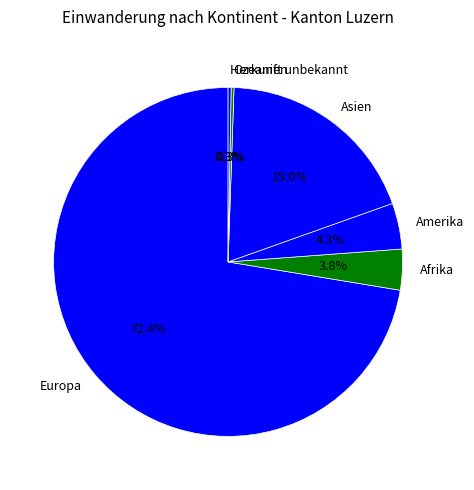

Which category accounts for the majority?

Europa